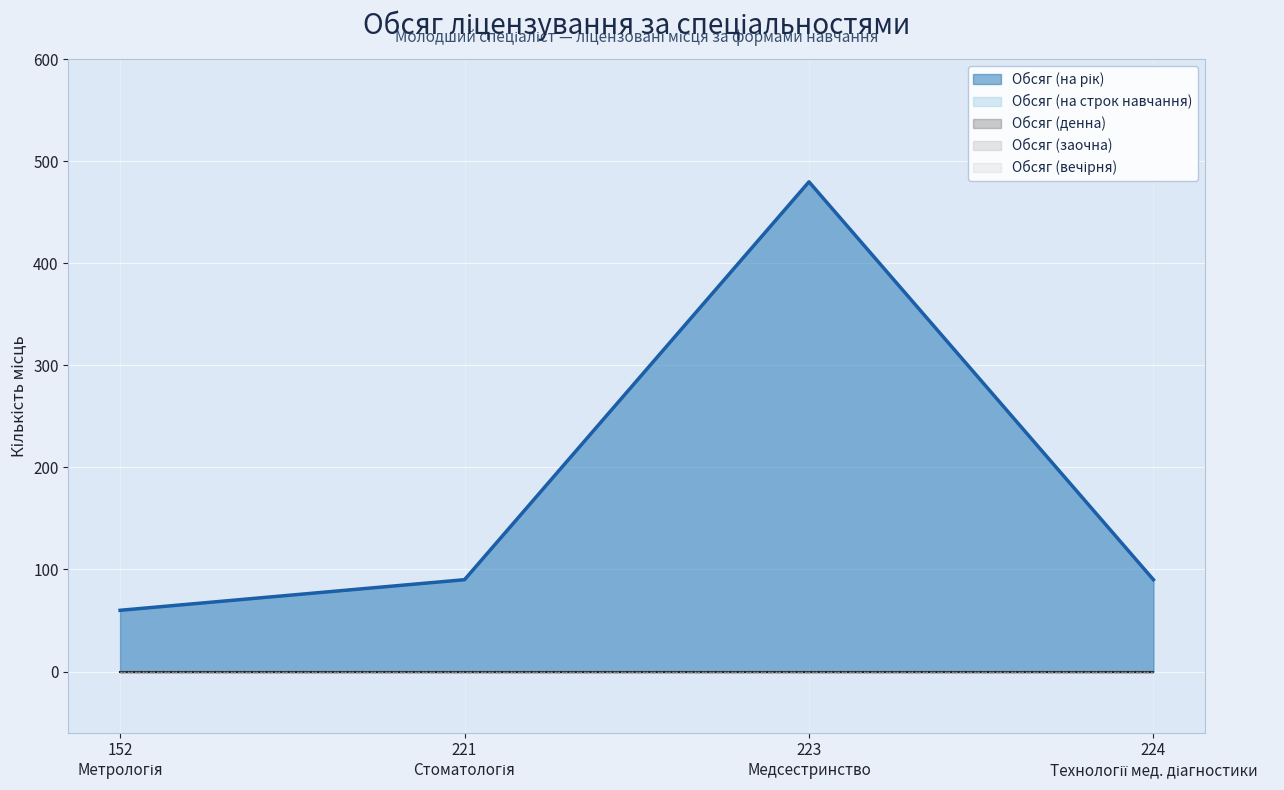

Reading right to left, list all the values displayed in this chart.

Обсяг (на рік): 224=90	223=480	221=90	152=60
Обсяг (на строк навчання): 224=0	223=0	221=0	152=0
Обсяг (денна): 224=0	223=0	221=0	152=0
Обсяг (заочна): 224=0	223=0	221=0	152=0
Обсяг (вечірня): 224=0	223=0	221=0	152=0